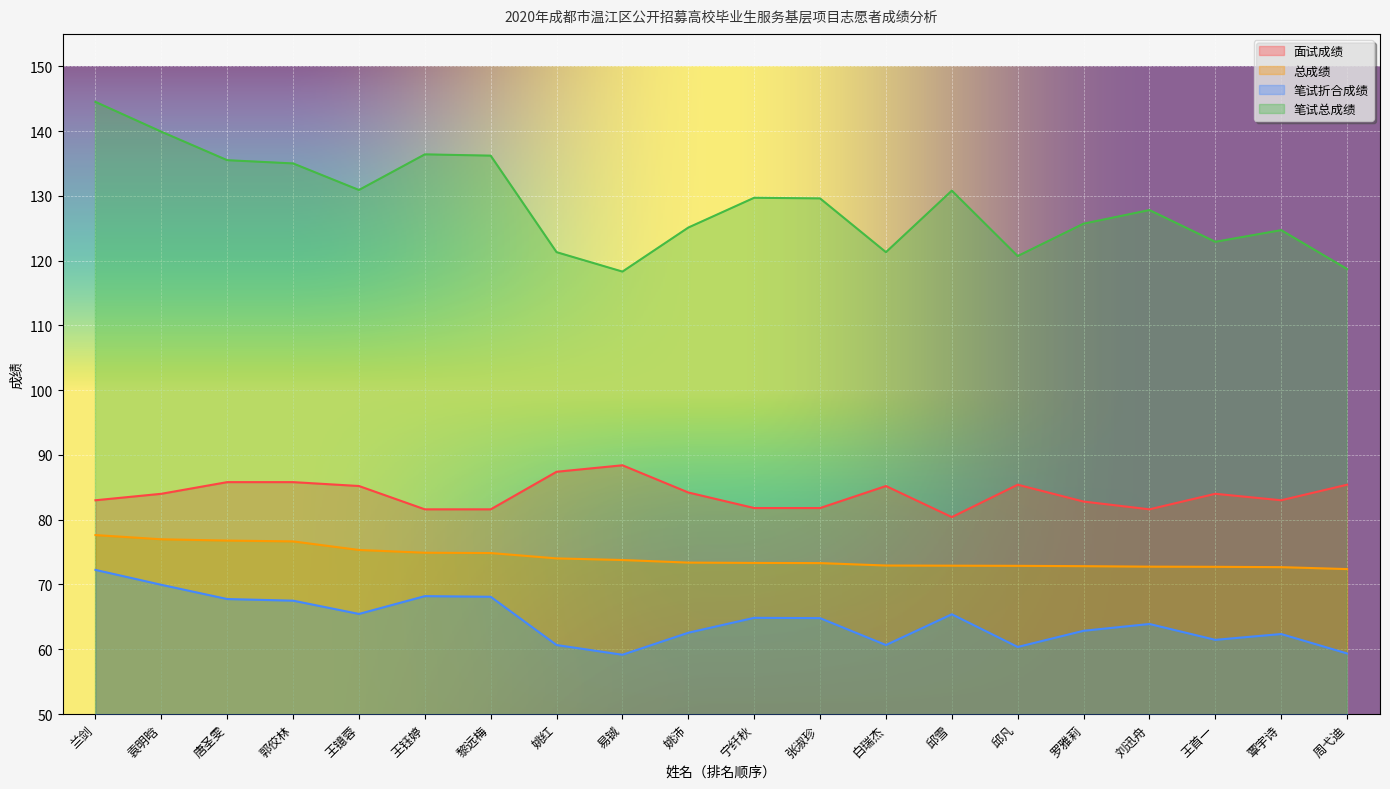

What is the difference between the 笔试折合成绩 values at 王镱蓉 and 白瑞杰?

4.8